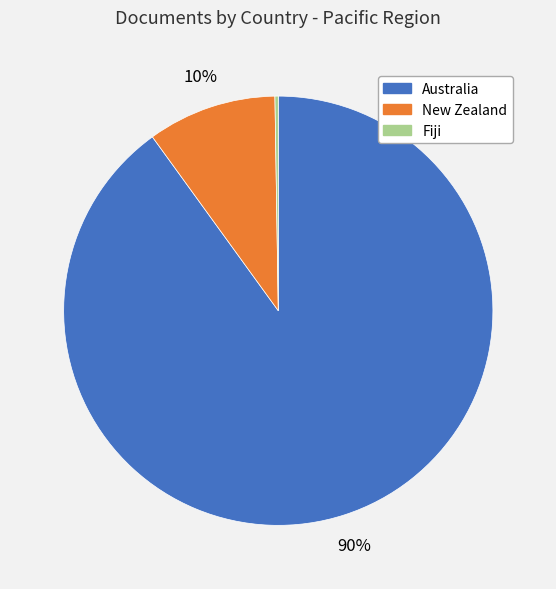

The New Zealand slice represents 20% of the pie. True or false?

False